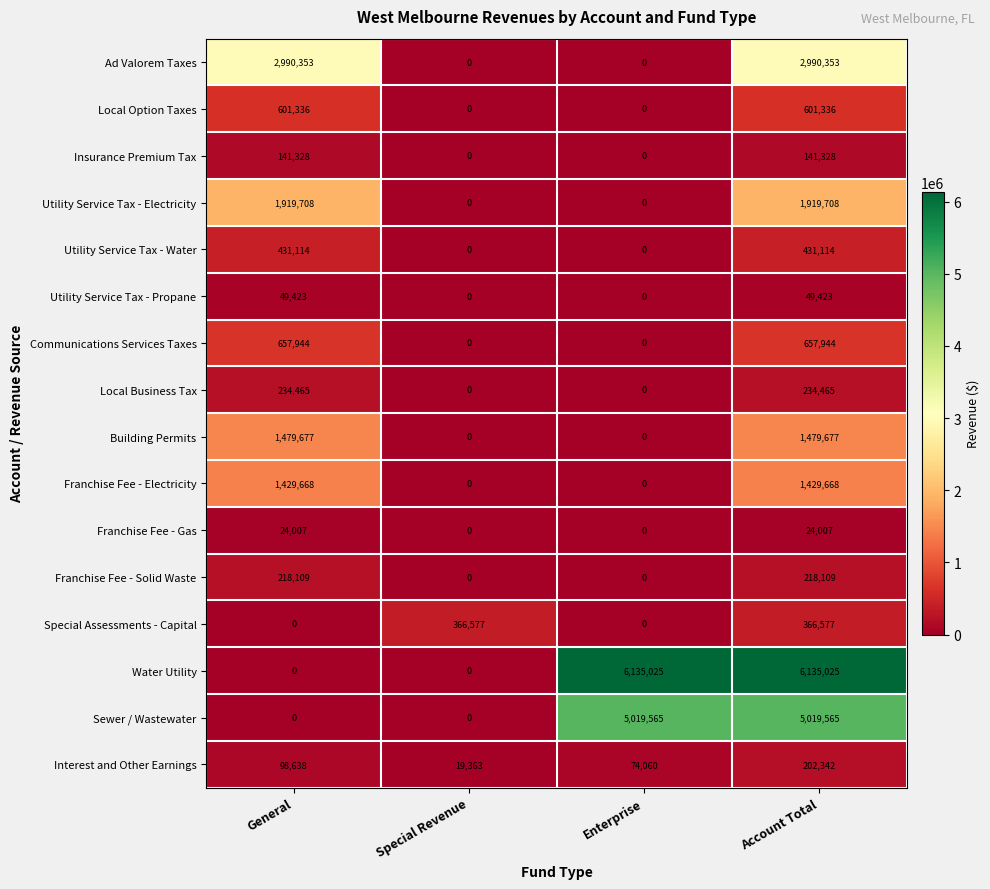

What is the difference between the highest and lowest values at Account Total?

6111018